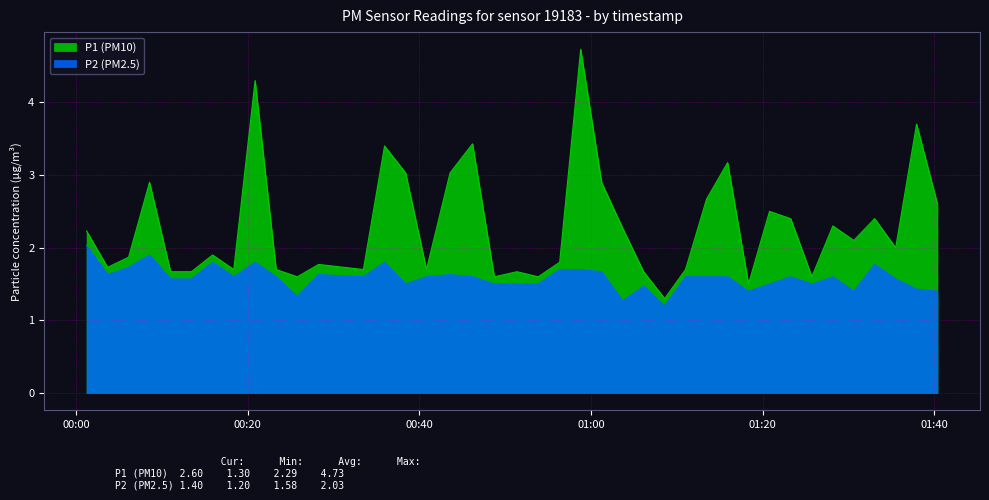

What is the average value of the P2 series?

1.6